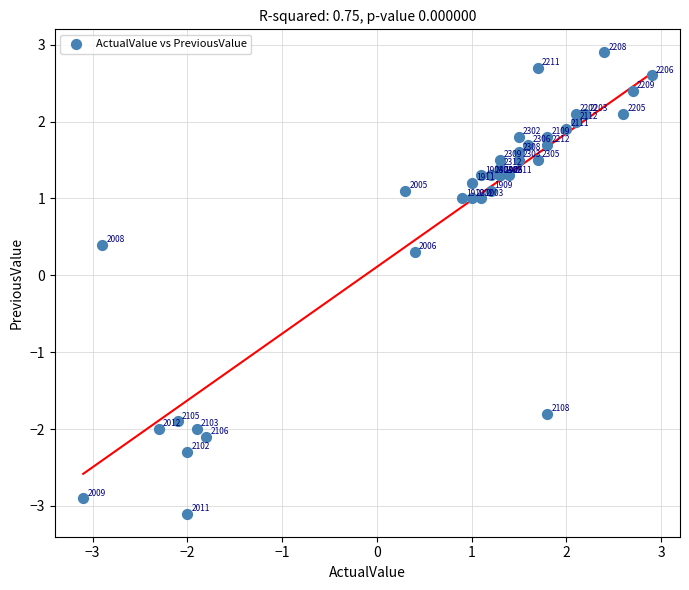

What Y value in the scatter plot is closest to 0?

0.3